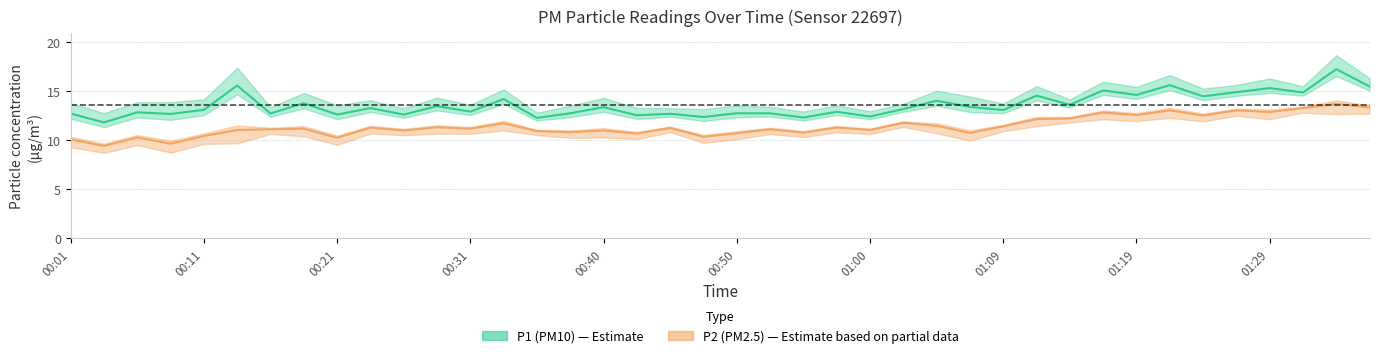

Reading left to right, transcribe all the data shown in this chart.

P1: 00:01=12.7	00:04=11.8	00:06=12.8	00:09=12.6	00:11=13.1	00:14=15.5	00:16=12.7	00:18=13.7	00:21=12.6	00:23=13.2	00:26=12.6	00:28=13.4	00:31=12.9	00:33=14.2	00:35=12.2	00:38=12.7	00:40=13.3	00:43=12.5	00:45=12.7	00:48=12.3	00:50=12.7	00:52=12.7	00:55=12.3	00:57=12.8	01:00=12.4	01:02=13.1	01:05=14.0	01:07=13.3	01:09=13.0	01:12=14.5	01:14=13.6	01:17=15.0	01:19=14.6	01:22=15.6	01:24=14.4	01:26=14.8	01:29=15.3	01:31=14.8	01:34=17.2	01:36=15.4
P2: 00:01=10.0	00:04=9.4	00:06=10.2	00:09=9.6	00:11=10.4	00:14=11.0	00:16=11.1	00:18=11.1	00:21=10.2	00:23=11.2	00:26=10.9	00:28=11.3	00:31=11.1	00:33=11.7	00:35=10.9	00:38=10.8	00:40=10.9	00:43=10.6	00:45=11.2	00:48=10.3	00:50=10.7	00:52=11.1	00:55=10.7	00:57=11.2	01:00=11.0	01:02=11.7	01:05=11.4	01:07=10.7	01:09=11.4	01:12=12.1	01:14=12.2	01:17=12.8	01:19=12.5	01:22=13.0	01:24=12.5	01:26=13.0	01:29=12.8	01:31=13.2	01:34=13.7	01:36=13.3